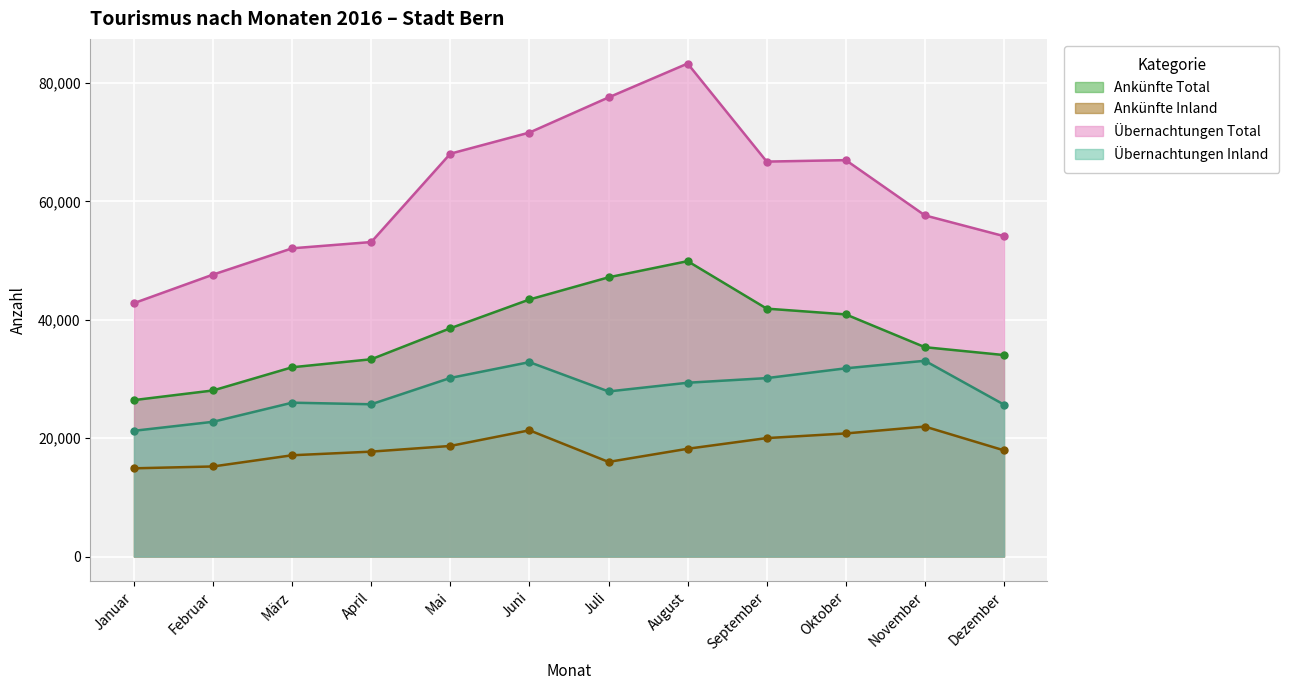

How many values in the Übernachtungen Inland series exceed 29366?

5